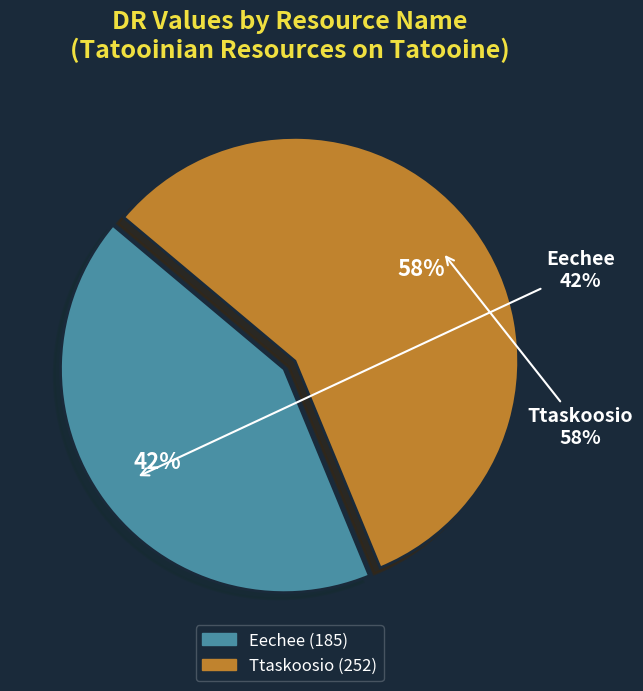

To the nearest percent, what percentage of the pie is Ttaskoosio?

58%